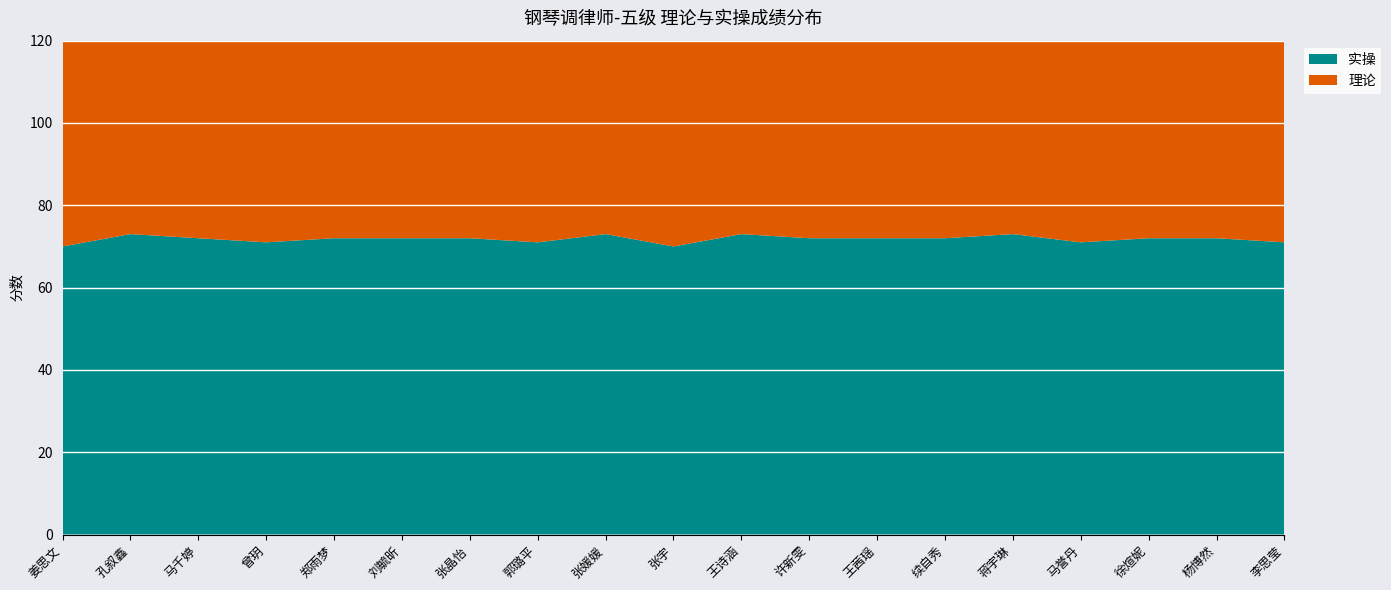

Reading left to right, extract all data points from this chart.

理论: 姜思文=84	孔叙鑫=83	马千婷=85	曾玥=85	郑雨梦=86	刘毓昕=82	张晶怡=94	郭璐平=89	张媛媛=86	张宇=85	王诗涵=85	许新雯=92	王茜瑶=92	续自秀=85	蒋宇琳=96	马誉丹=80	徐煊妮=92	杨博然=92	李思莹=95
实操: 姜思文=70	孔叙鑫=73	马千婷=72	曾玥=71	郑雨梦=72	刘毓昕=72	张晶怡=72	郭璐平=71	张媛媛=73	张宇=70	王诗涵=73	许新雯=72	王茜瑶=72	续自秀=72	蒋宇琳=73	马誉丹=71	徐煊妮=72	杨博然=72	李思莹=71